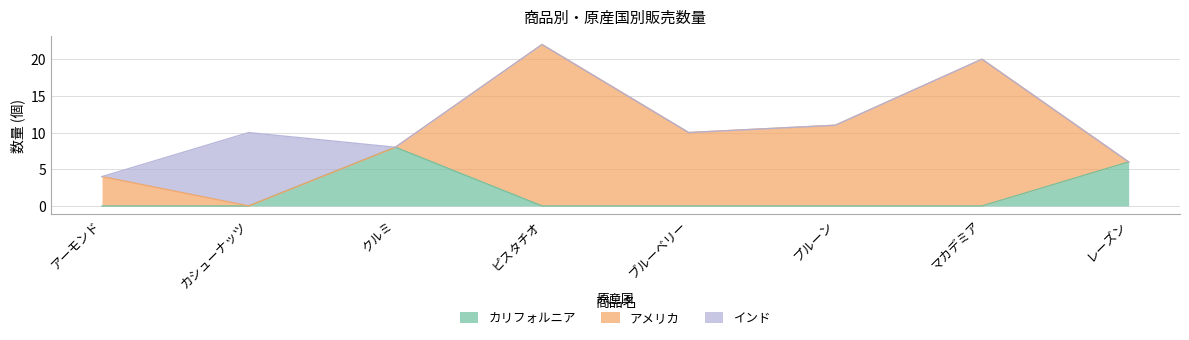

What is the difference between the highest and lowest values at カシューナッツ?

10